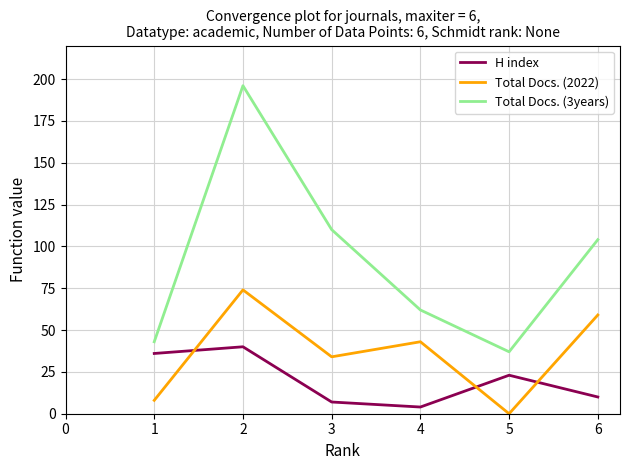

Reading right to left, transcribe all the data shown in this chart.

H index: 10	23	4	7	40	36
Total Docs. (2022): 59	0	43	34	74	8
Total Docs. (3years): 104	37	62	110	196	43